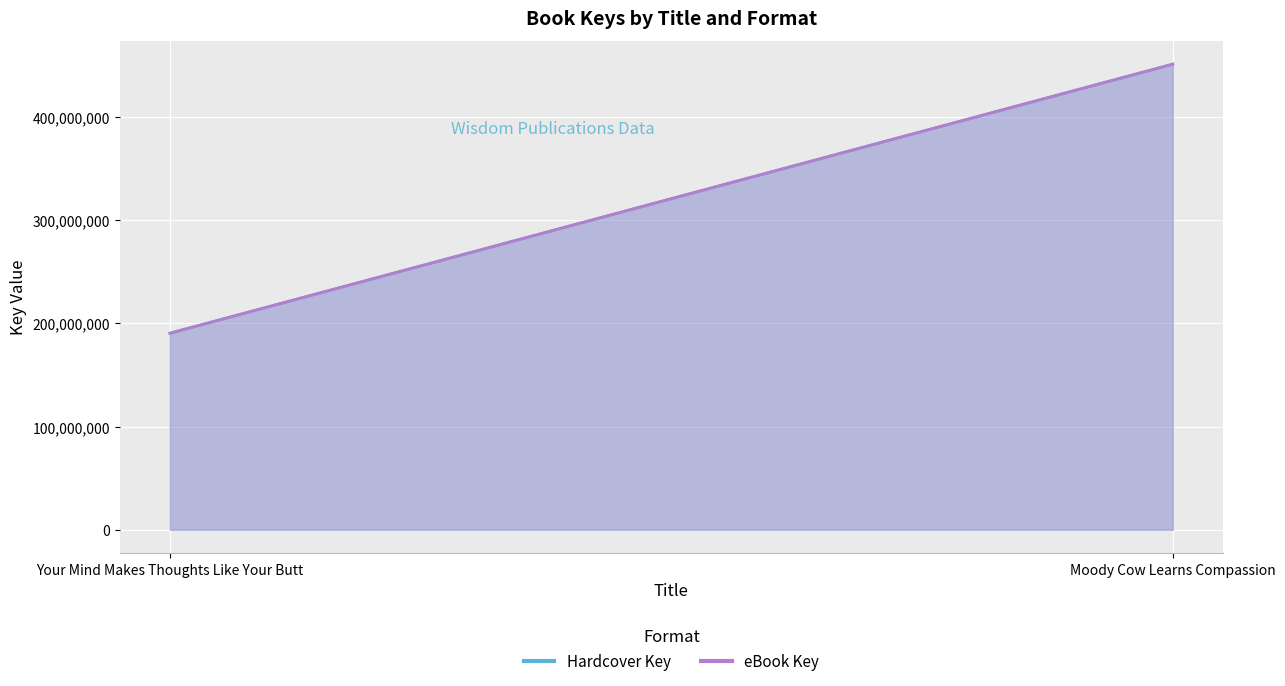

At which category does the chart reach its peak across all series?

Moody Cow Learns Compassion